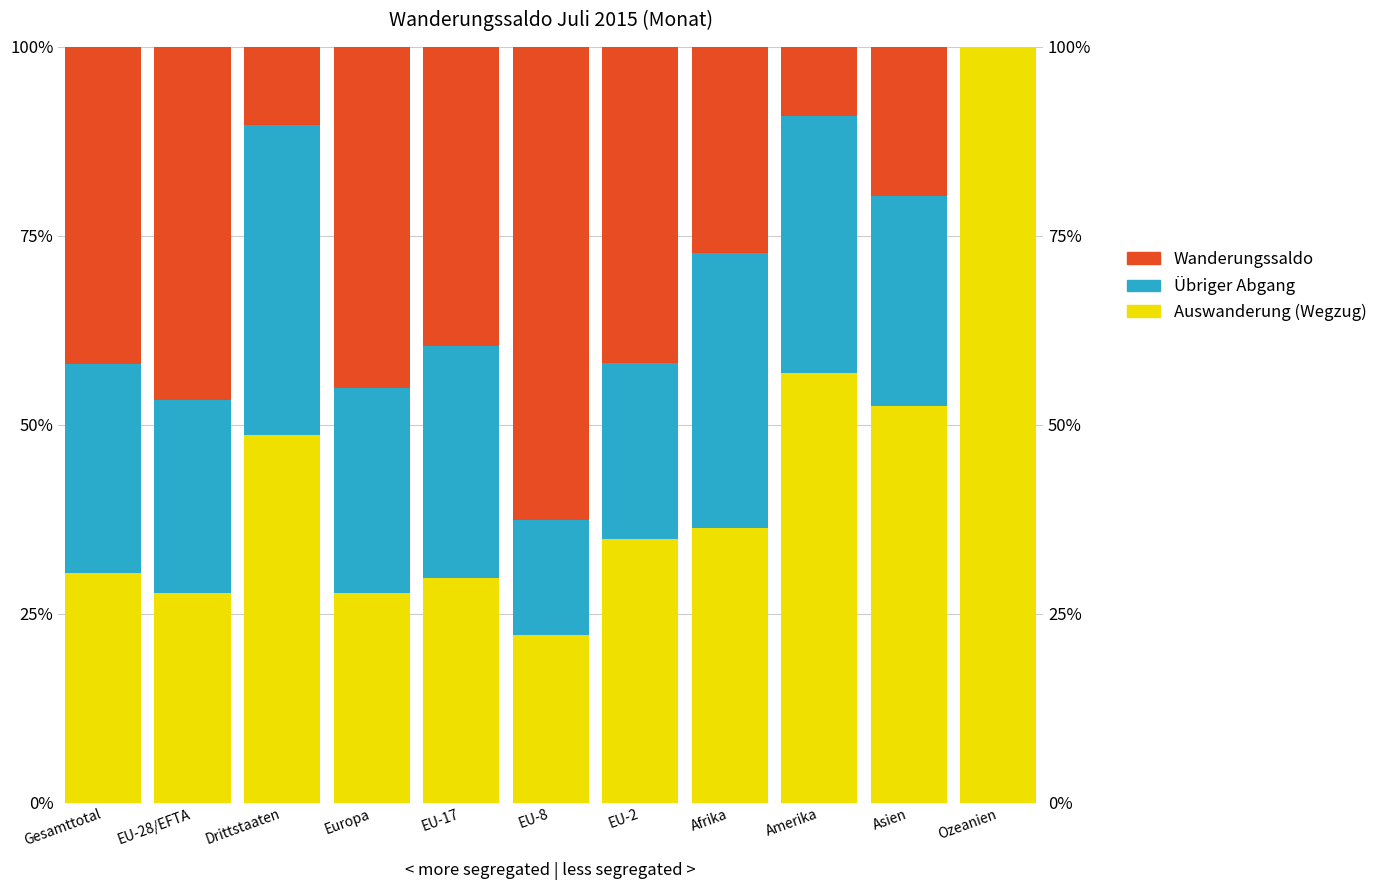

Which category has the highest value across all series?

Ozeanien